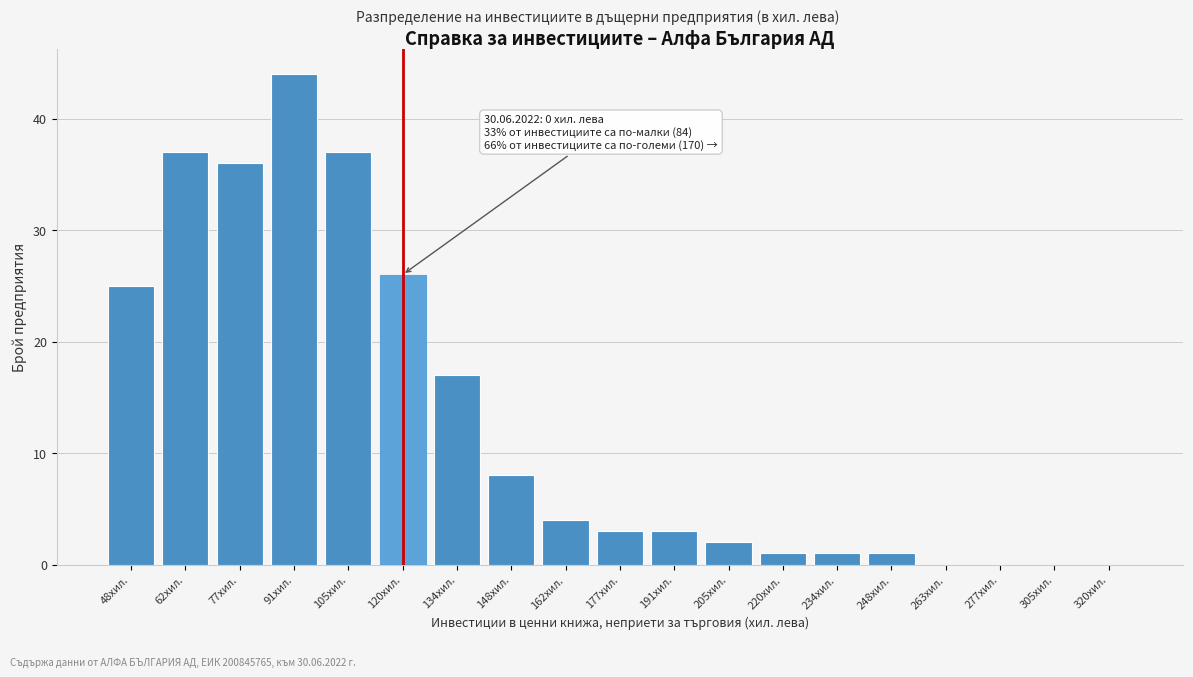

Reading right to left, transcribe all the data shown in this chart.

320хил.=0	305хил.=0	277хил.=0	263хил.=0	248хил.=1	234хил.=1	220хил.=1	205хил.=2	191хил.=3	177хил.=3	162хил.=4	148хил.=8	134хил.=17	120хил.=26	105хил.=37	91хил.=44	77хил.=36	62хил.=37	48хил.=25